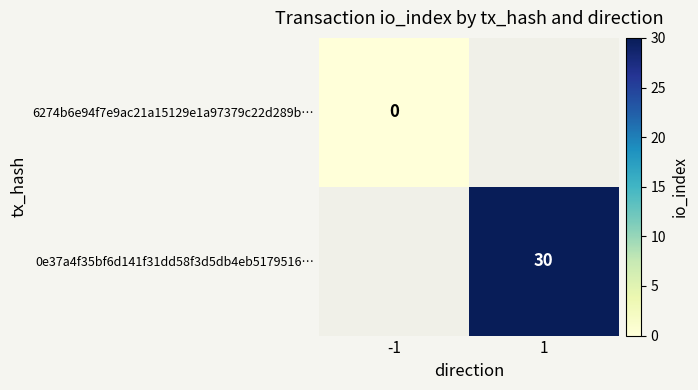

The value of 0e37a4f35bf6d141f31dd58f3d5db4eb5179516… at 1 is 30. True or false?

True